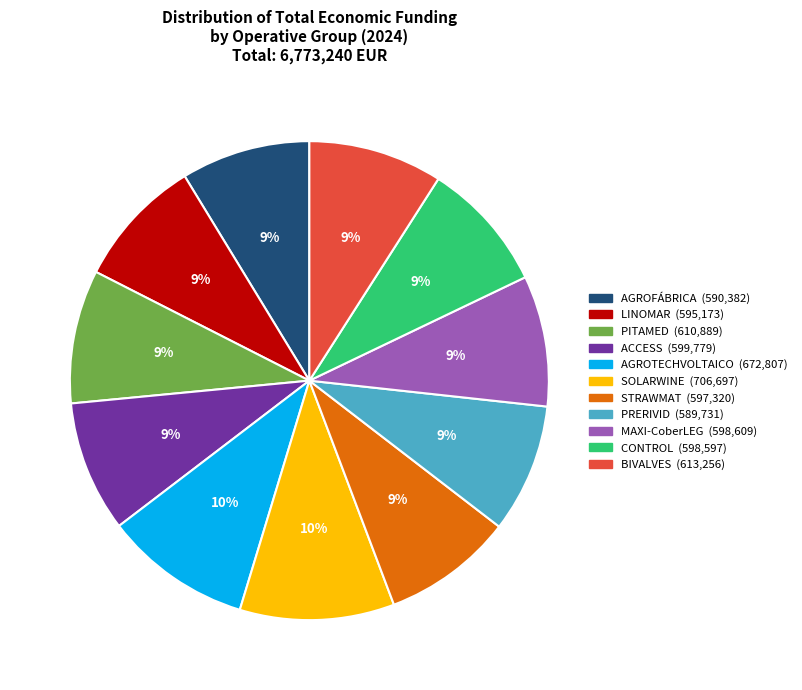

To the nearest percent, what portion does STRAWMAT represent?

9%